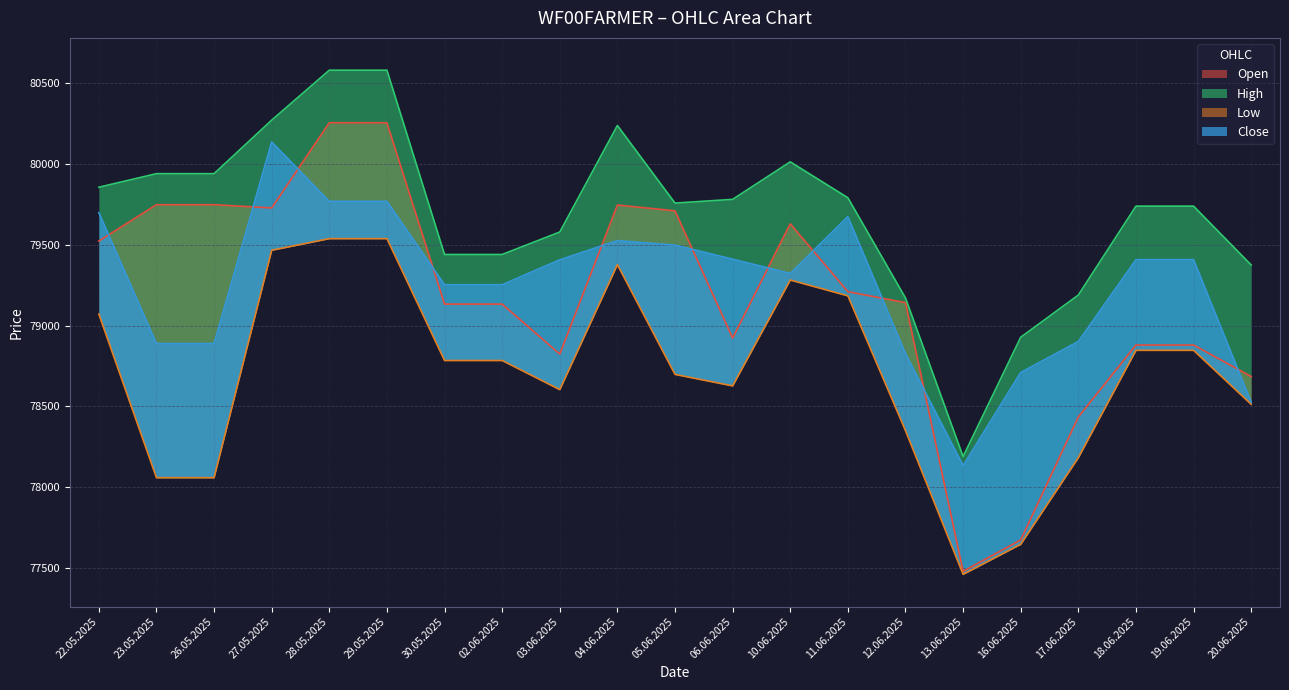

What is the difference between the High values at 23.05.2025 and 02.06.2025?

500